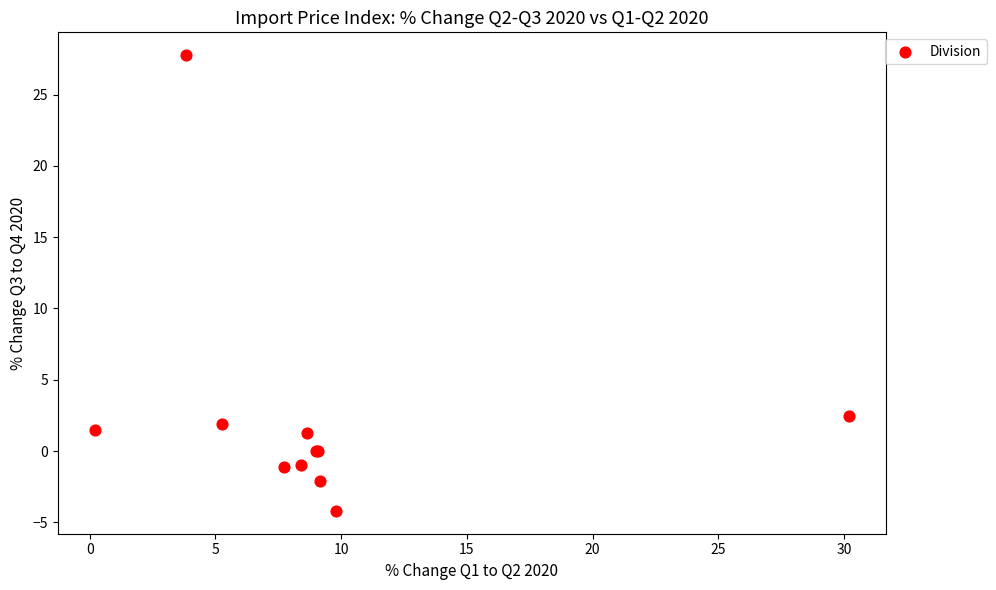

What Y value in the scatter plot is closest to 11?

2.5